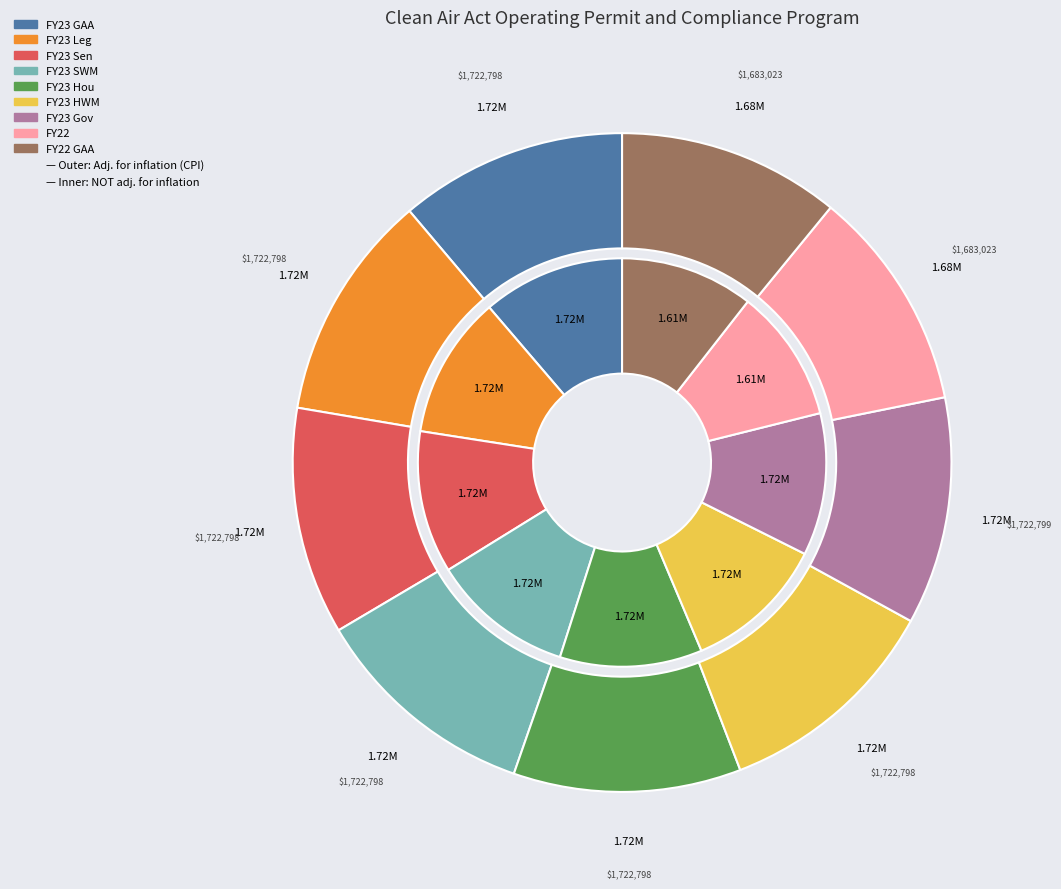

What is the largest slice in the pie chart?

FY23 Gov